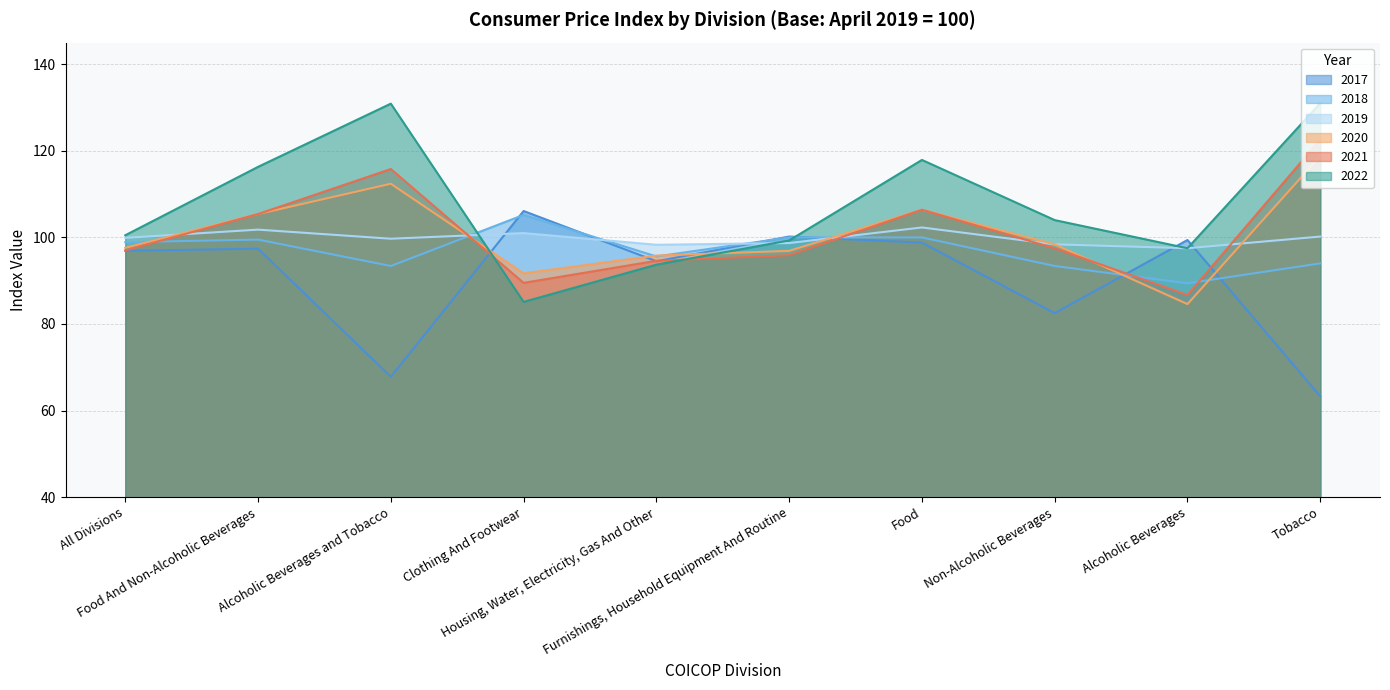

Which series has the widest spread of values?

2022